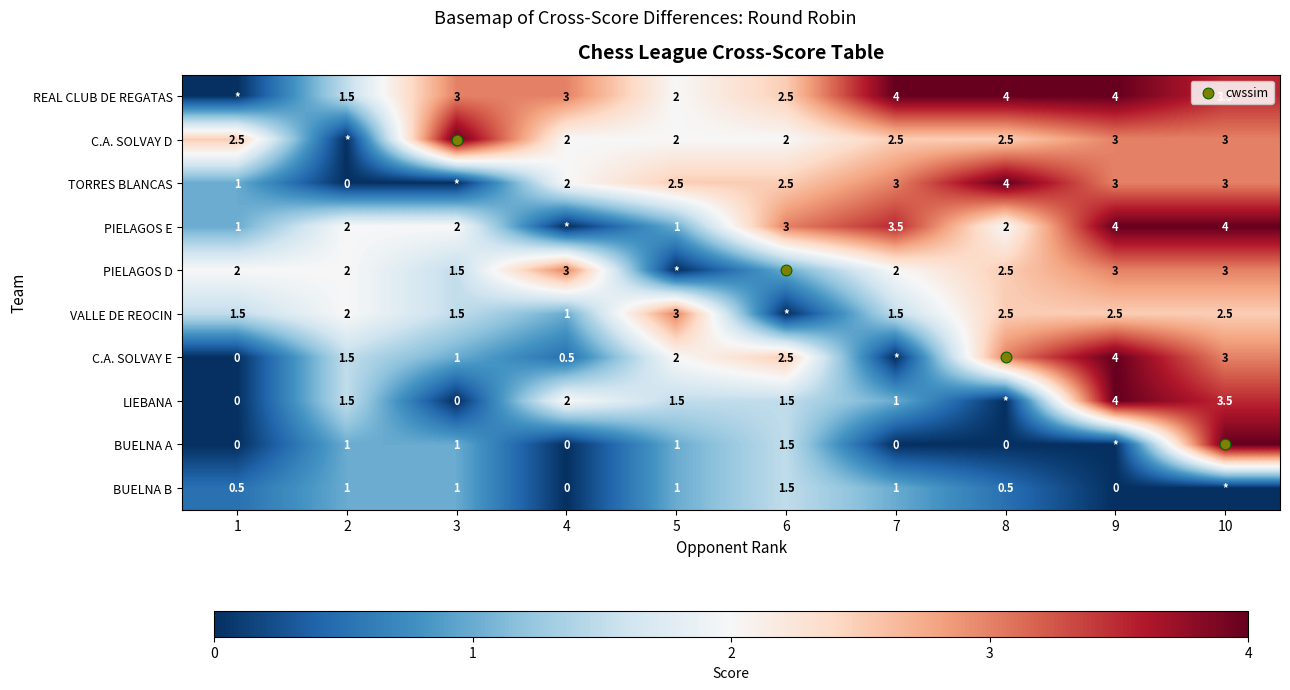

Rank the series at 1 from lowest to highest value.

REAL CLUB DE REGATAS "D", C.A. SOLVAY "E", LIÉBANA, CLUB DE AJEDREZ BUELNA "A", CLUB DE AJEDREZ BUELNA "B", TORRES BLANCAS "D" LA ENCINA, PIELAGOS "E", CLUB DE AJEDREZ VALLE DE REOCIN, PIELAGOS "D", C.A. SOLVAY "D"